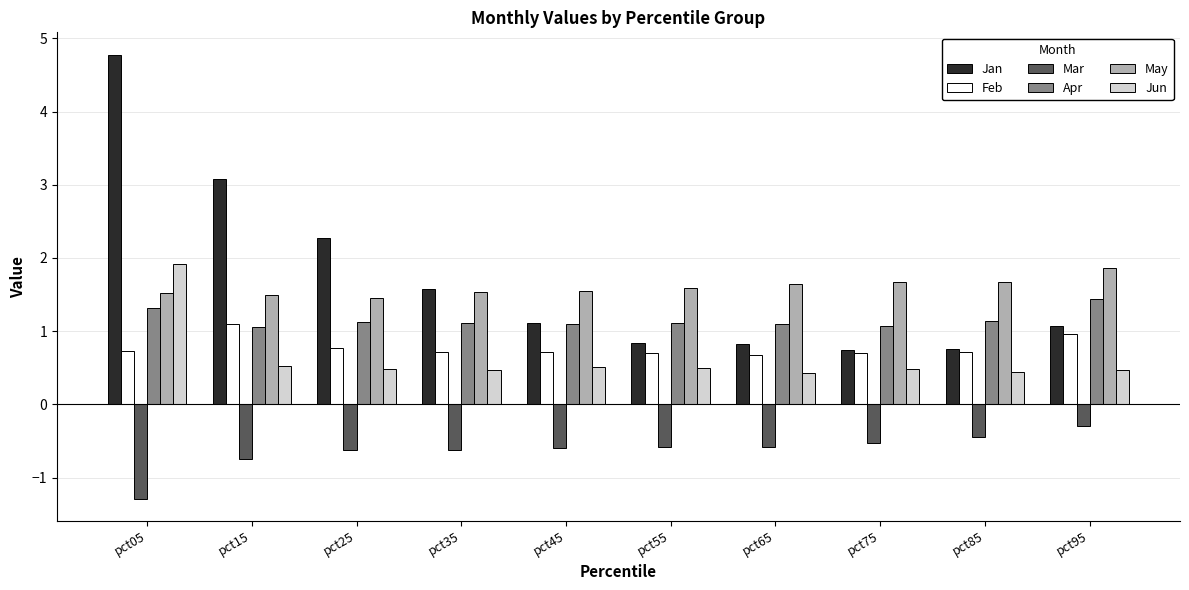

What is the difference between the Jan values at pct45 and pct35?

0.5